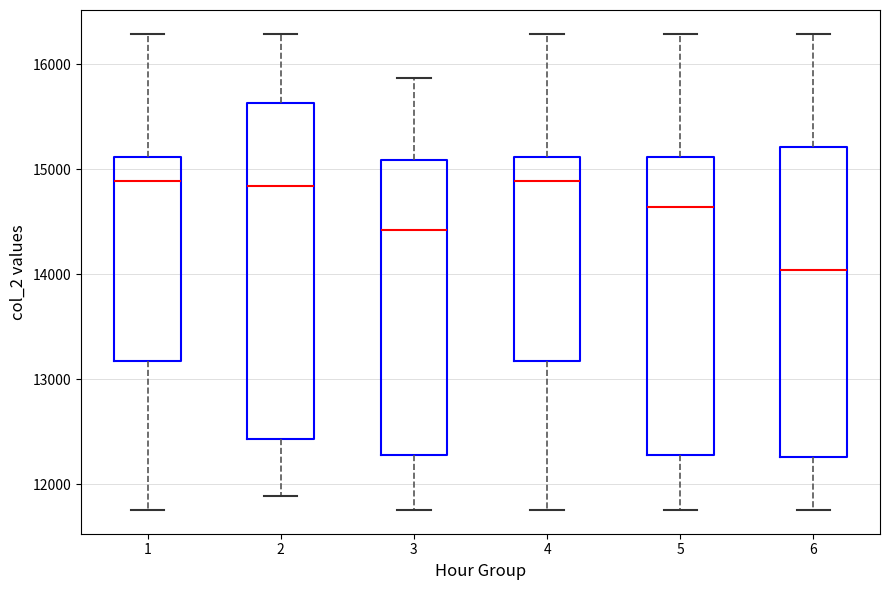

Reading left to right, transcribe this box plot: for each box, give where its median line is, the range the box spans, and where its two whiskers end, as read against the y-axis. The values are not printed on the chart, so give them approximately, as read against the axis.

1: median 14900, box 13200 to 15100, whiskers 11800 to 16300
2: median 14800, box 12400 to 15600, whiskers 11900 to 16300
3: median 14400, box 12300 to 15100, whiskers 11800 to 15900
4: median 14900, box 13200 to 15100, whiskers 11800 to 16300
5: median 14600, box 12300 to 15100, whiskers 11800 to 16300
6: median 14000, box 12300 to 15200, whiskers 11800 to 16300